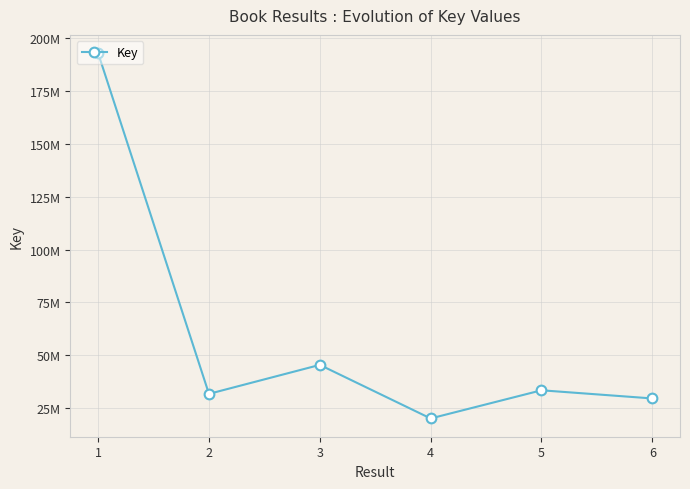

At which category does the data reach its first local peak?

3